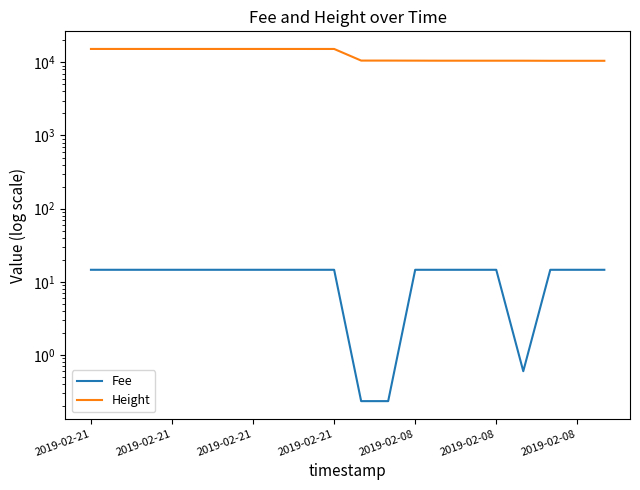

List the series in order of their peak value, highest first.

Height, Fee